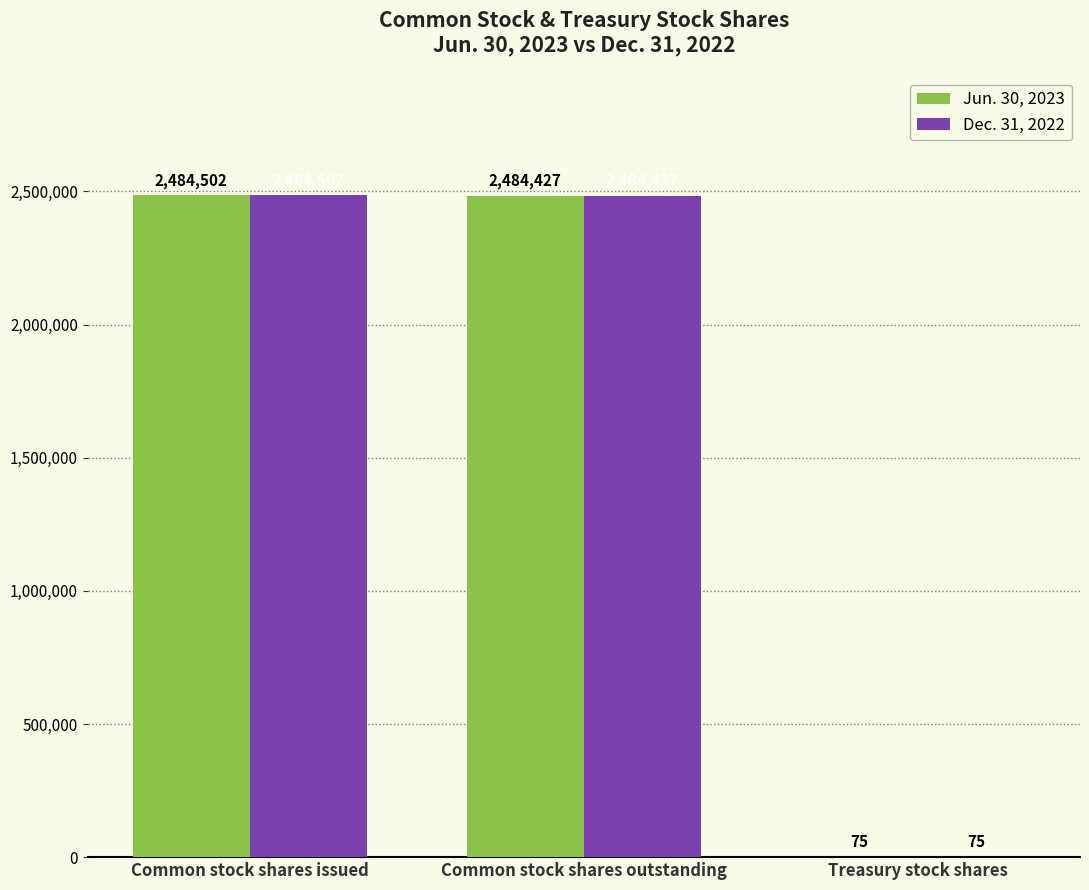

What is the maximum value shown in the chart?

2484502